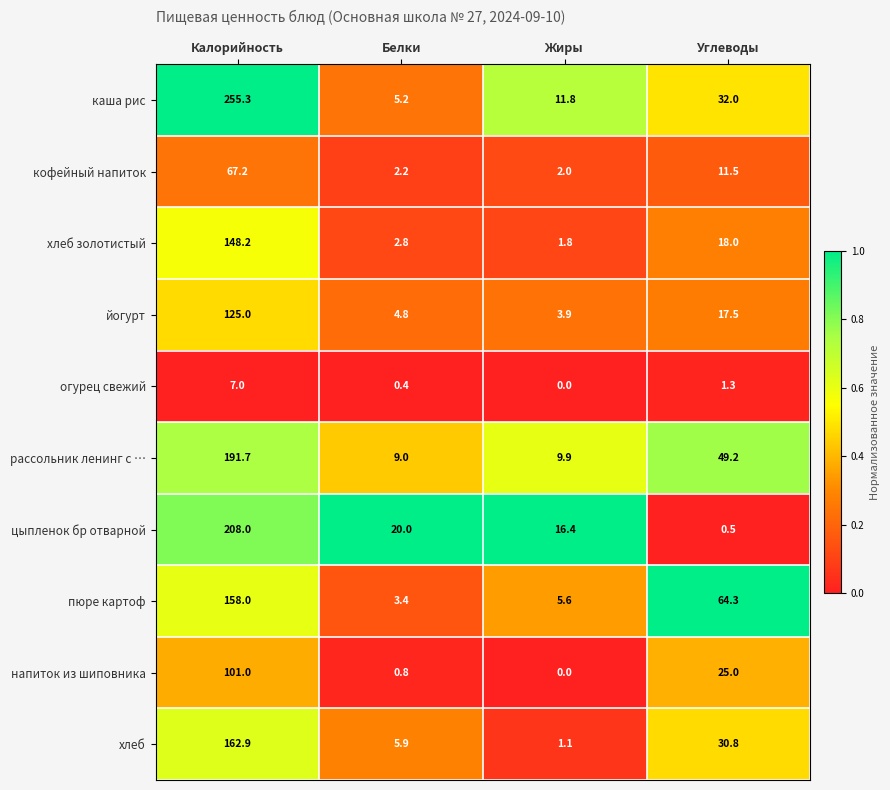

Where does the кофейный напиток series first go above 11?

Калорийность